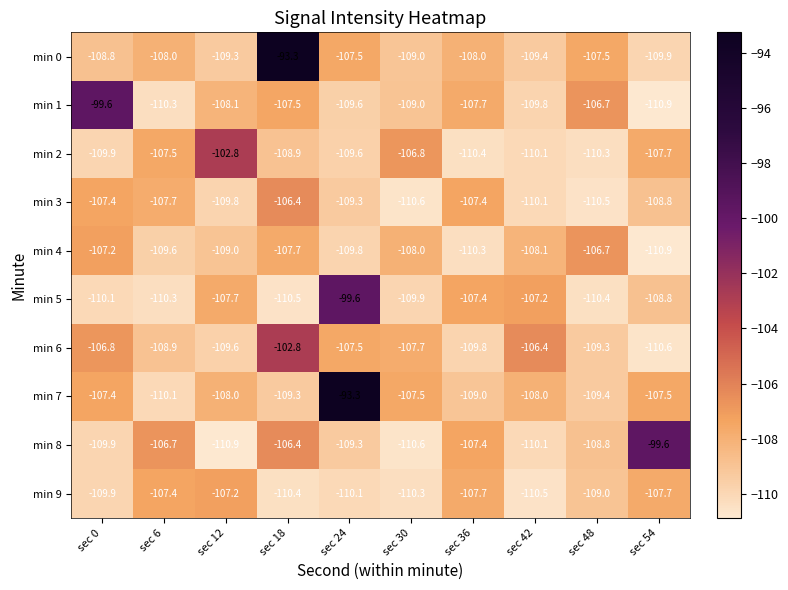

Which series has the widest spread of values?

min 7